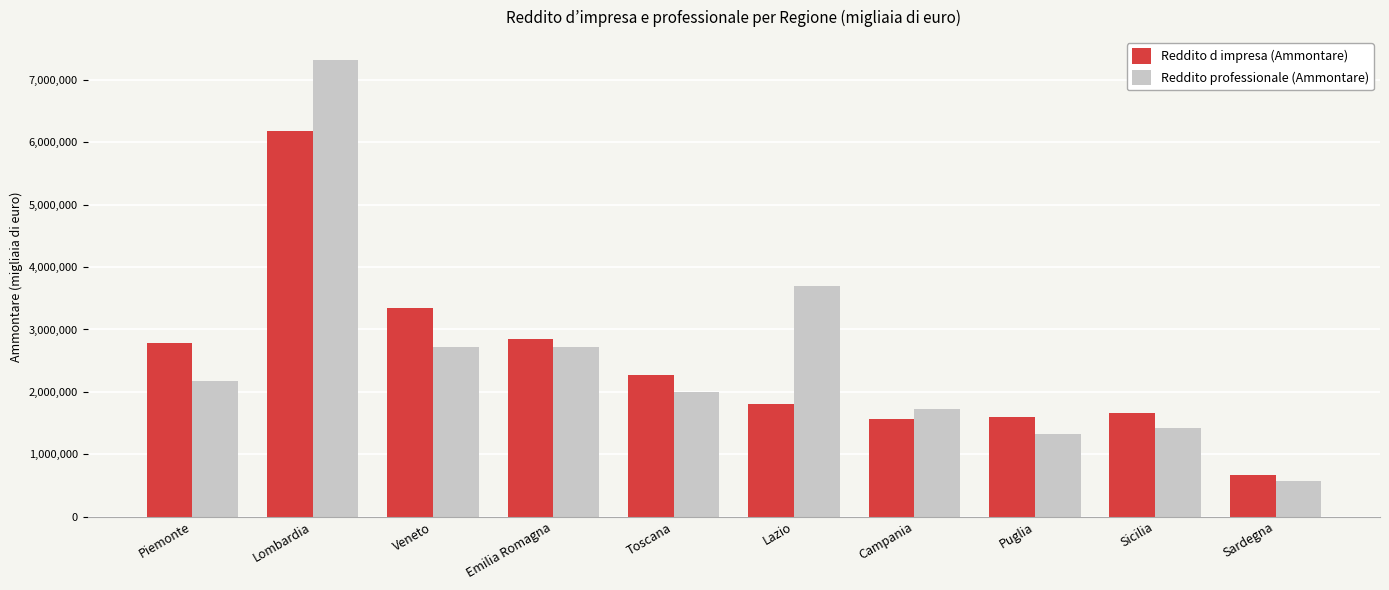

Rank the series at Emilia Romagna from lowest to highest value.

Reddito professionale (Ammontare), Reddito d impresa (Ammontare)